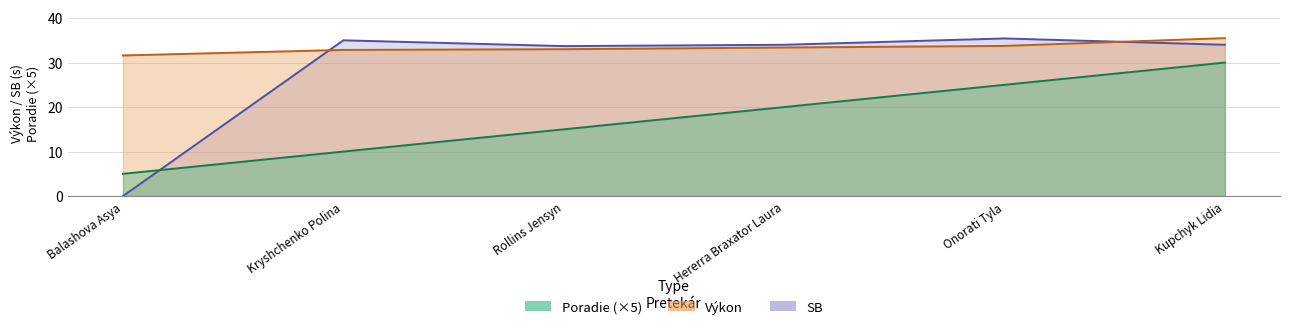

The value of Poradie at Rollins Jensyn is 19.6. True or false?

False